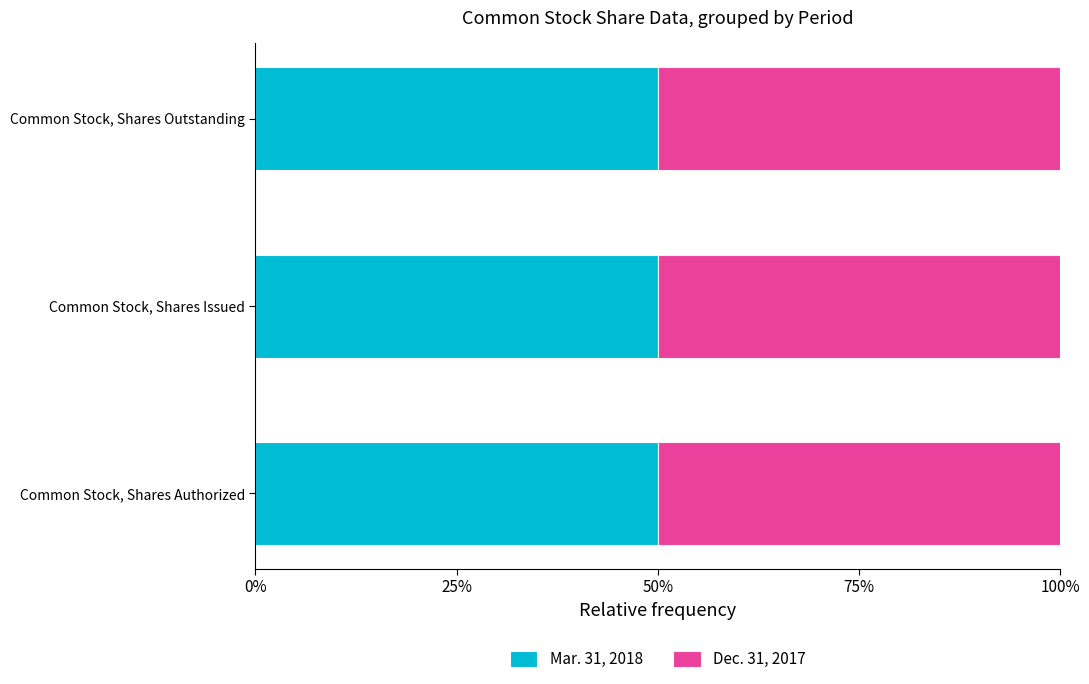

What is the difference between the Mar. 31, 2018 values at Common Stock, Shares Authorized and Common Stock, Shares Issued?

92322529